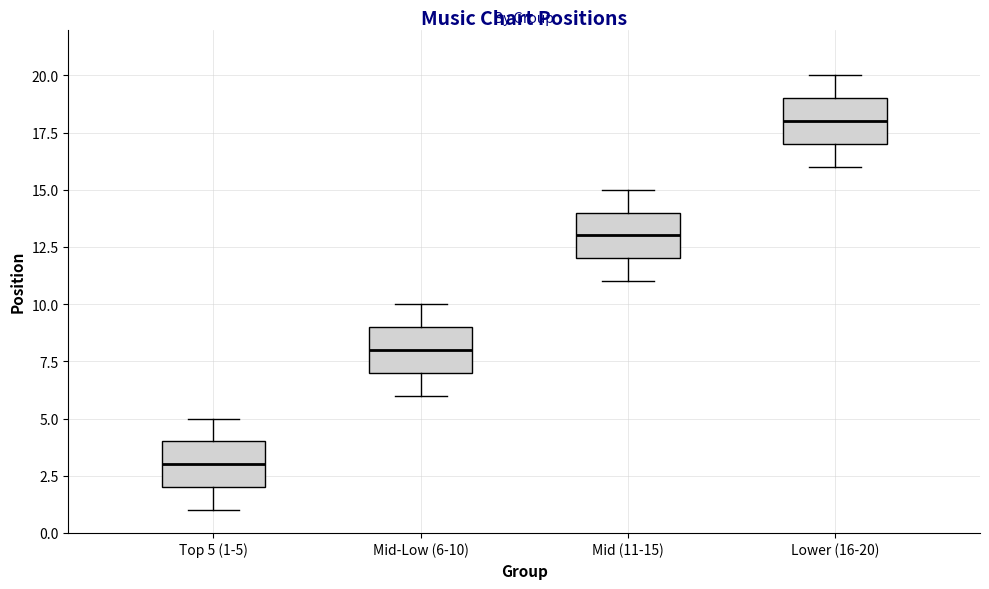

Which box's median line is the highest?

Lower (16-20)